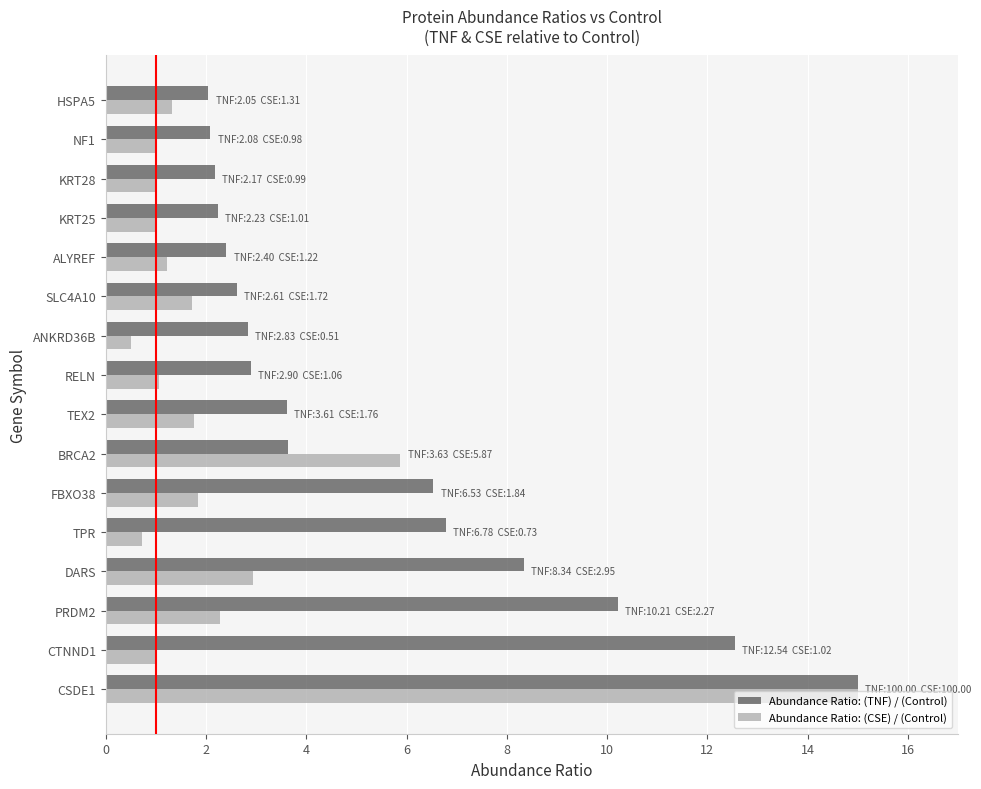

What is the smallest value displayed?

0.5